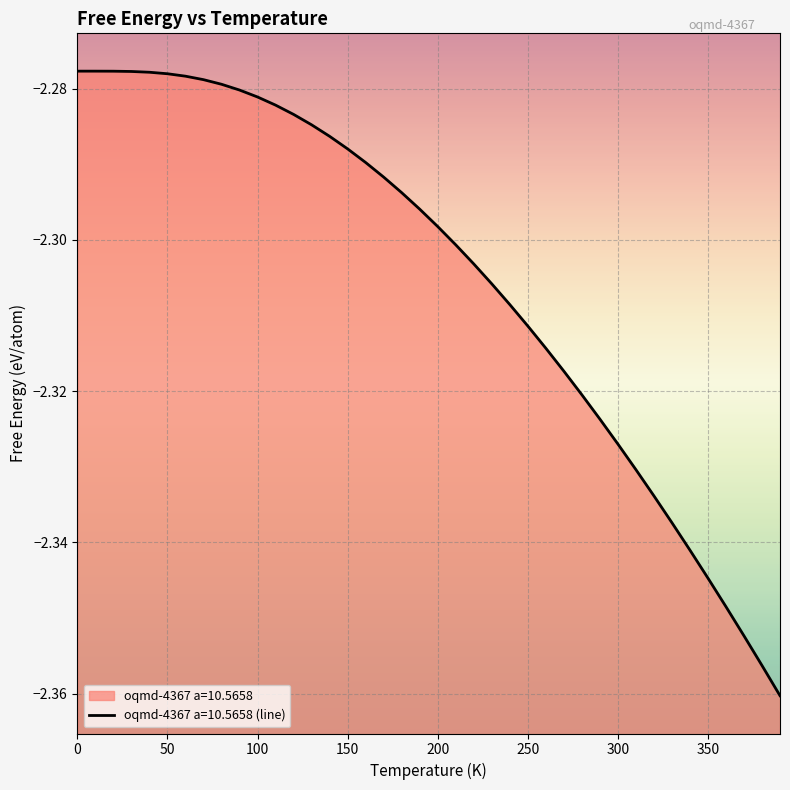

What is the sum of the values at 40.0 and 320.0?

-4.6